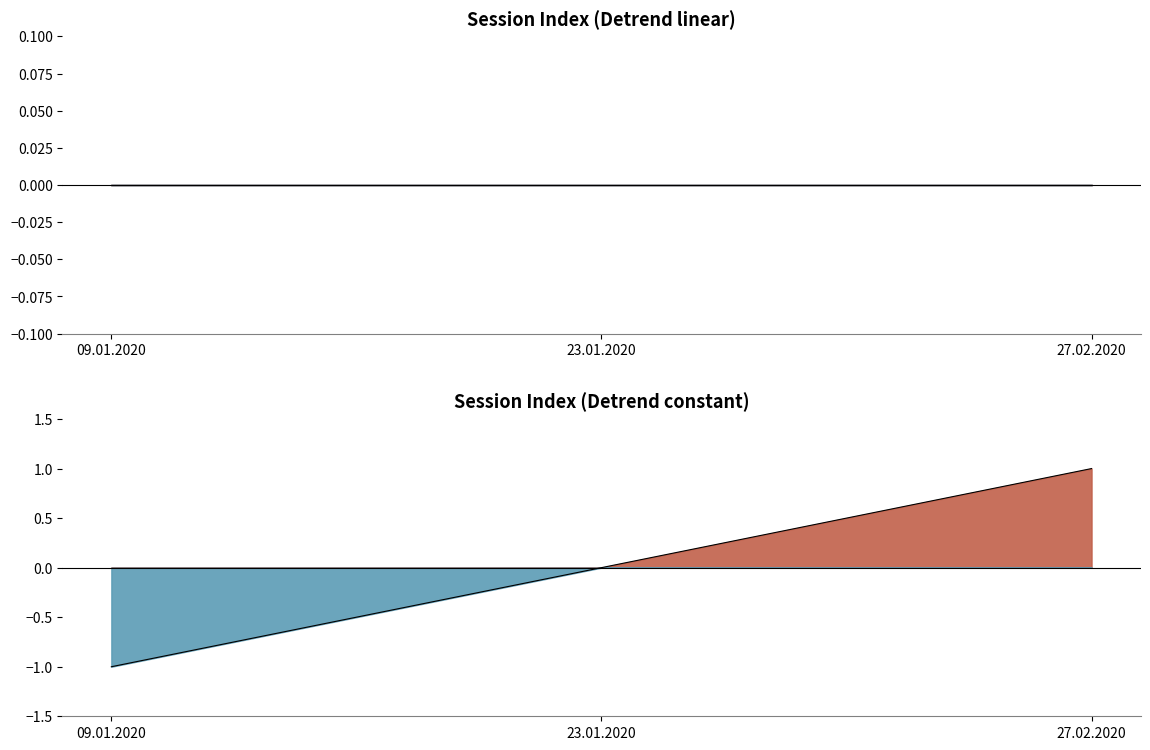

How many values are above zero?

1